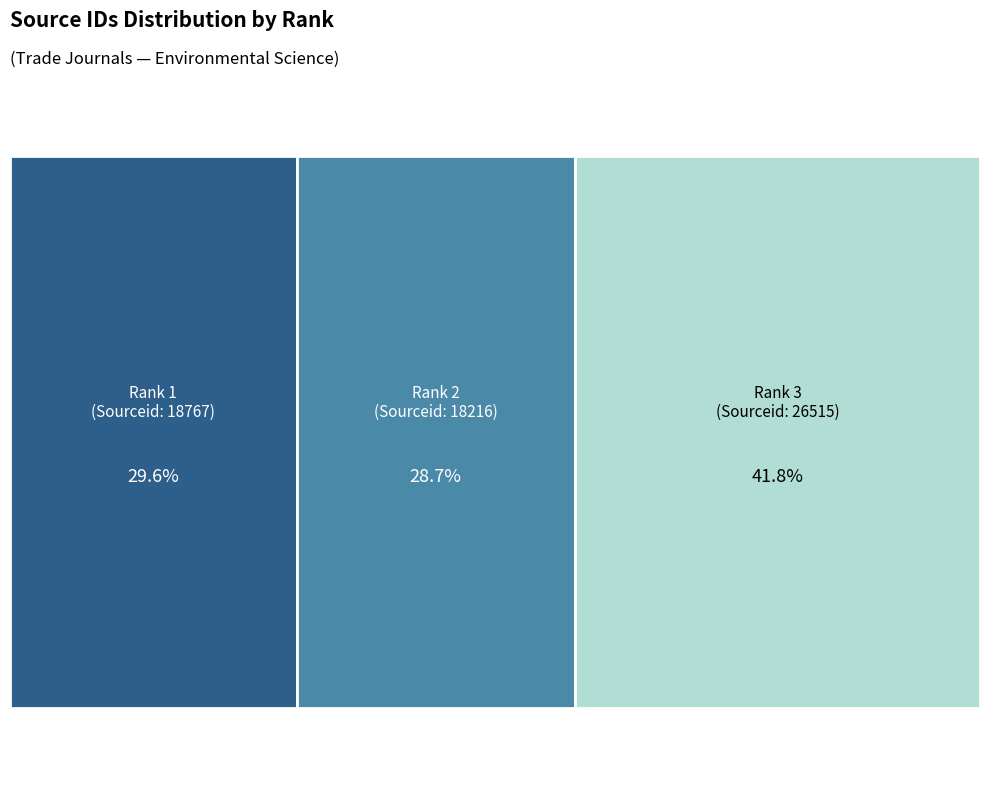

Is the sum of Rank 3 (Sourceid: 26515) and Rank 1 (Sourceid: 18767) greater than half?

Yes